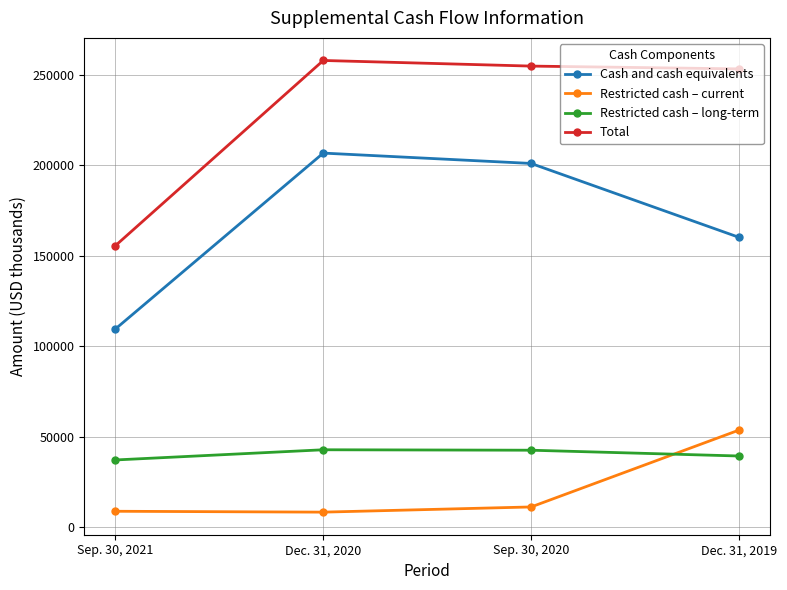

What are all the series names shown in the legend?

Cash and cash equivalents, Restricted cash – current, Restricted cash – long-term, Total